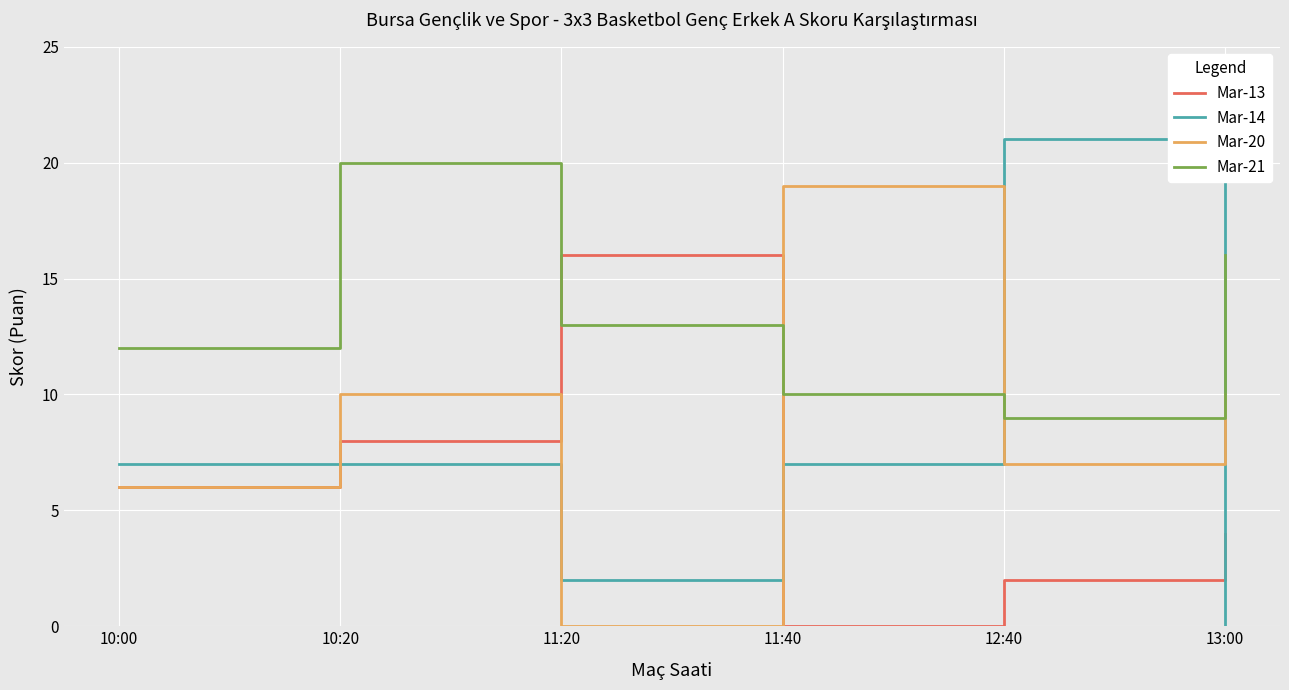

At which category is the sum across all series the highest?

10:20